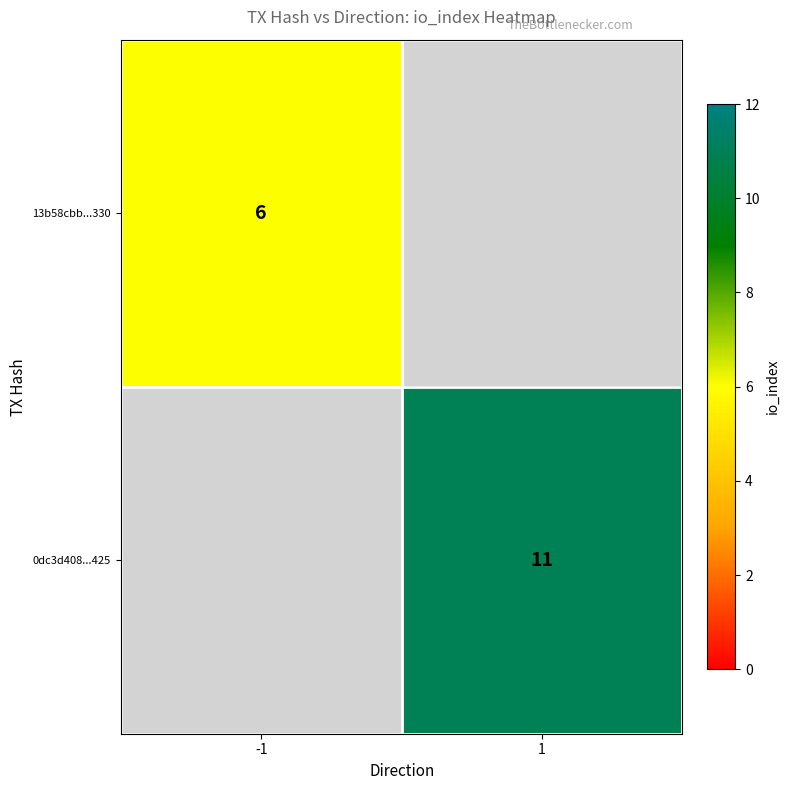

The value of 13b58cbb...330 at -1 is 6. True or false?

True